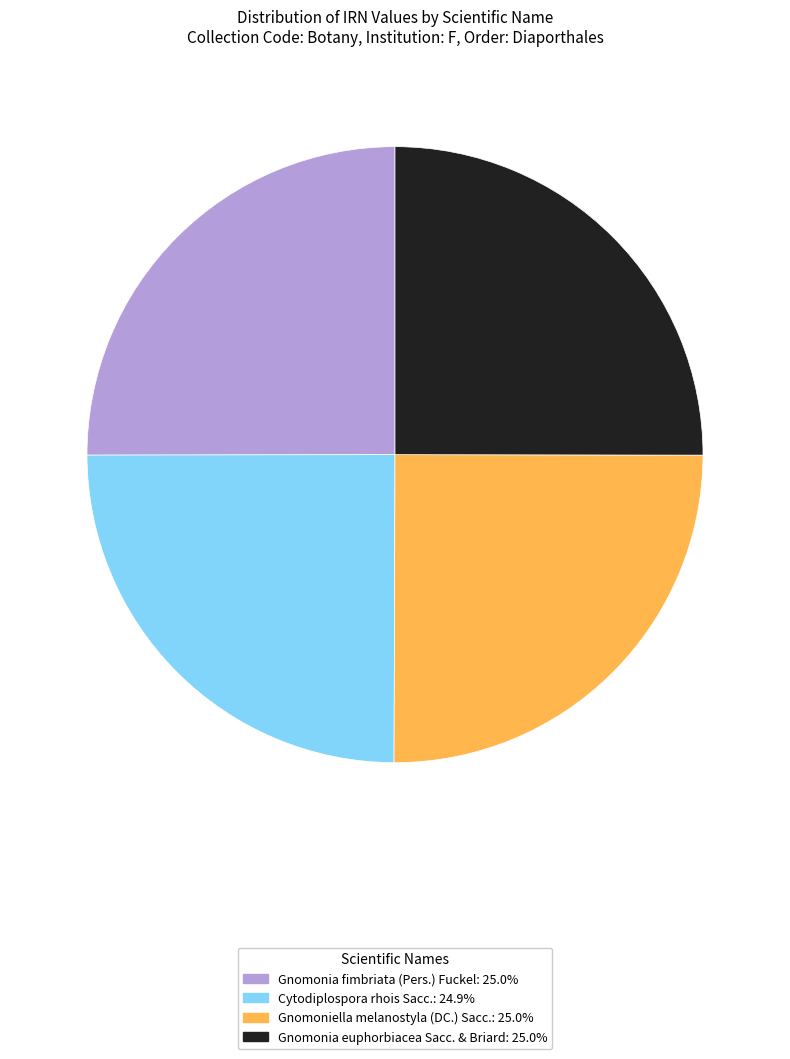

Count the number of slices in the pie.

4